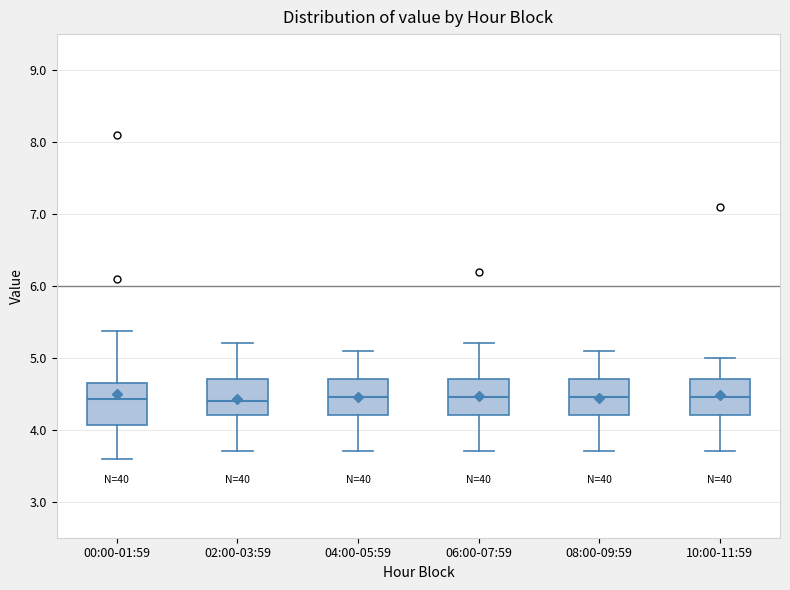

Where is the upper edge of the box for 02:00-03:59 on the y-axis? The values are not printed on the chart, so give them approximately, as read against the axis.

4.7